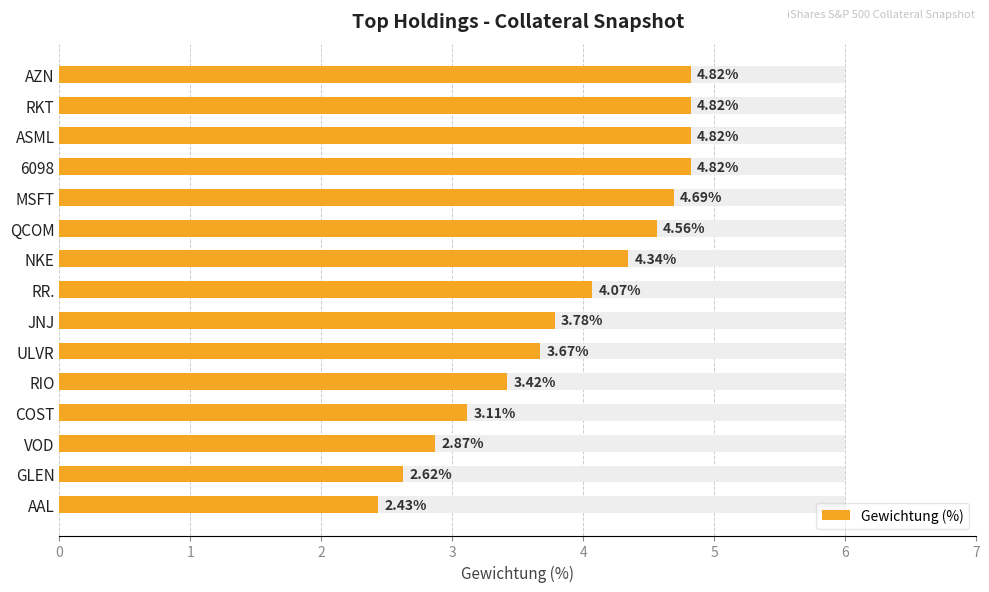

Is it true that the value at AZN is 4.8?

True